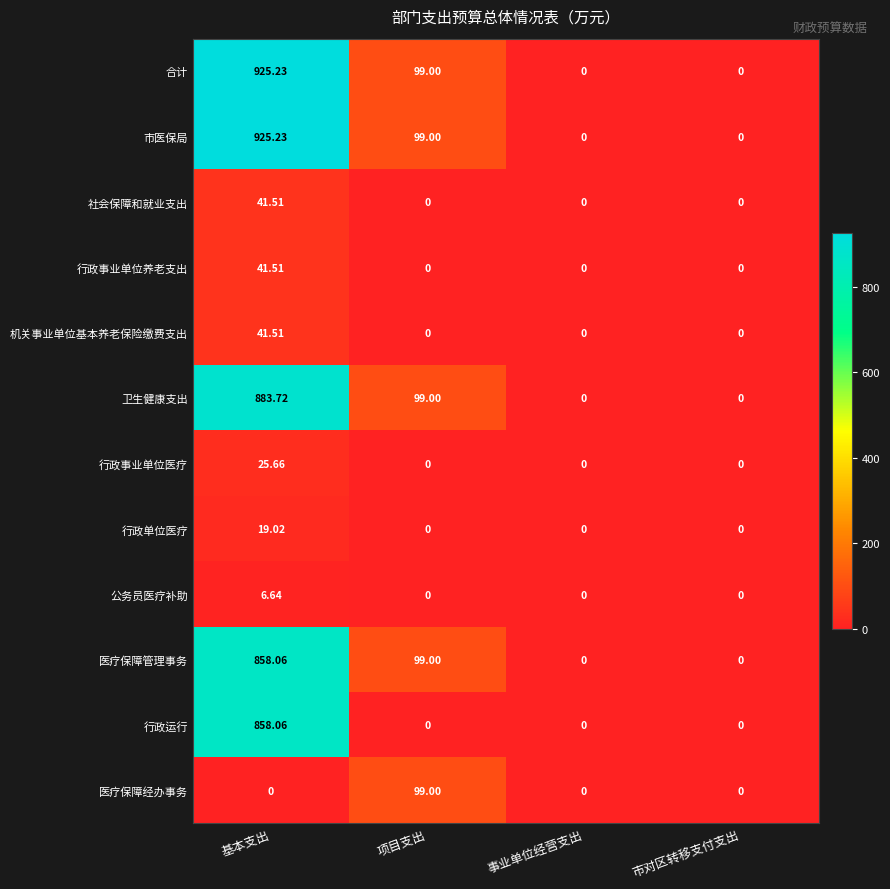

How many values in the 公务员医疗补助 series exceed 0?

1